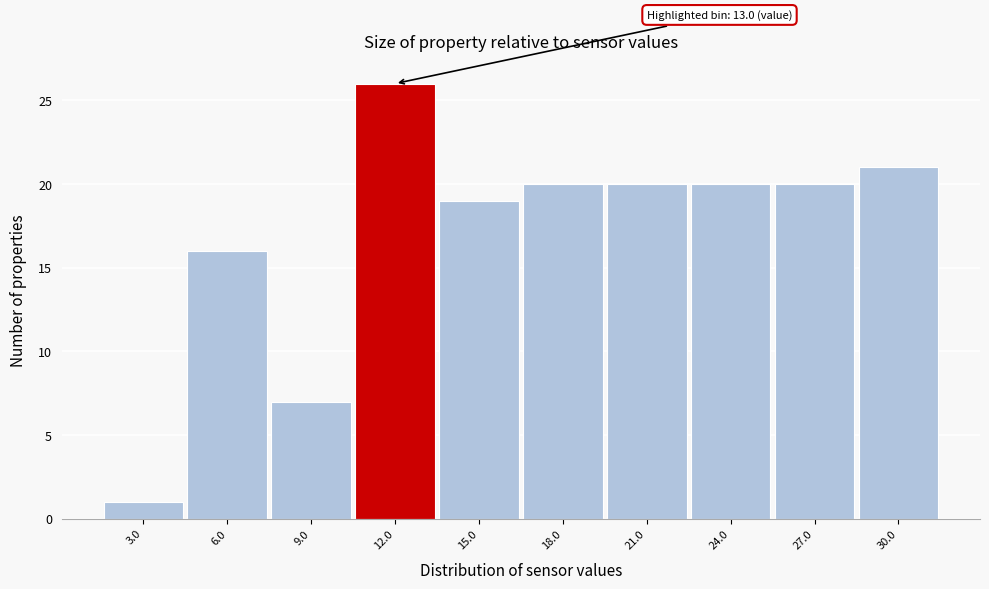

Reading right to left, transcribe all the data shown in this chart.

21	20	20	20	20	19	26	7	16	1